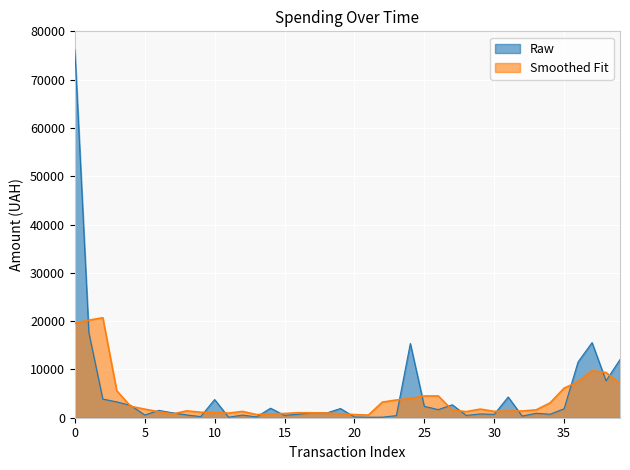

How many points are higher than both their immediate neighbors (excluding endpoints)?

12